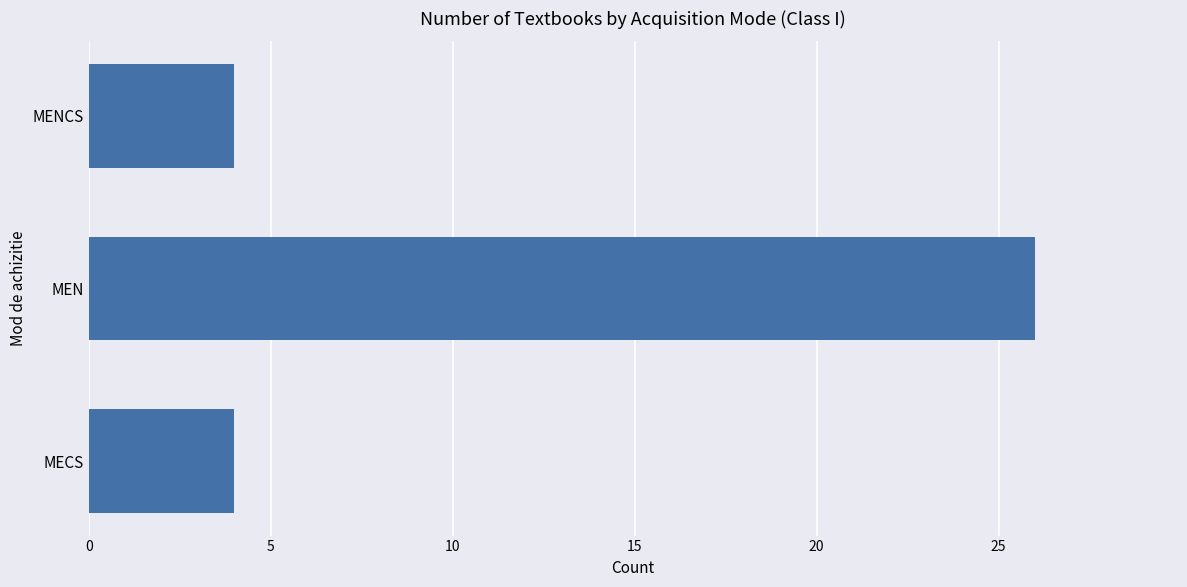

Are the bars horizontal?

Yes